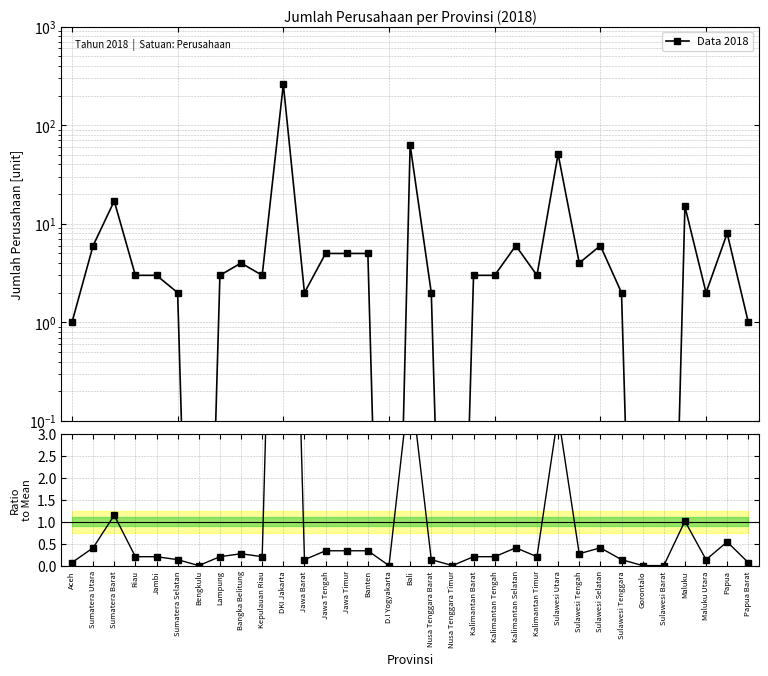

Reading right to left, extract all data points from this chart.

Data 2018: Papua Barat=1.0	Papua=8.0	Maluku Utara=2.0	Maluku=15.0	Sulawesi Barat=0.0	Gorontalo=0.0	Sulawesi Tenggara=2.0	Sulawesi Selatan=6.0	Sulawesi Tengah=4.0	Sulawesi Utara=51.0	Kalimantan Timur=3.0	Kalimantan Selatan=6.0	Kalimantan Tengah=3.0	Kalimantan Barat=3.0	Nusa Tenggara Timur=0.0	Nusa Tenggara Barat=2.0	Bali=63.0	D.I Yogyakarta=0.0	Banten=5.0	Jawa Timur=5.0	Jawa Tengah=5.0	Jawa Barat=2.0	DKI Jakarta=260.0	Kepulauan Riau=3.0	Bangka Belitung=4.0	Lampung=3.0	Bengkulu=0.0	Sumatera Selatan=2.0	Jambi=3.0	Riau=3.0	Sumatera Barat=17.0	Sumatera Utara=6.0	Aceh=1.0
Ratio to mean: Papua Barat=0.1	Papua=0.5	Maluku Utara=0.1	Maluku=1.0	Sulawesi Barat=0.0	Gorontalo=0.0	Sulawesi Tenggara=0.1	Sulawesi Selatan=0.4	Sulawesi Tengah=0.3	Sulawesi Utara=3.4	Kalimantan Timur=0.2	Kalimantan Selatan=0.4	Kalimantan Tengah=0.2	Kalimantan Barat=0.2	Nusa Tenggara Timur=0.0	Nusa Tenggara Barat=0.1	Bali=4.3	D.I Yogyakarta=0.0	Banten=0.3	Jawa Timur=0.3	Jawa Tengah=0.3	Jawa Barat=0.1	DKI Jakarta=17.6	Kepulauan Riau=0.2	Bangka Belitung=0.3	Lampung=0.2	Bengkulu=0.0	Sumatera Selatan=0.1	Jambi=0.2	Riau=0.2	Sumatera Barat=1.1	Sumatera Utara=0.4	Aceh=0.1